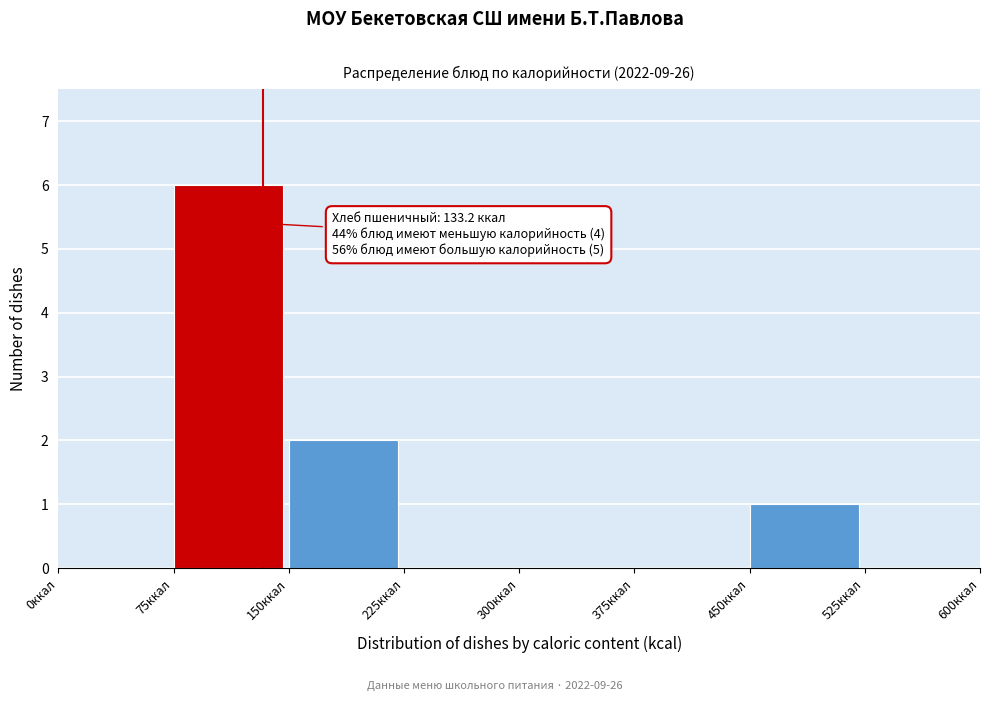

Over which range of the x-axis is the bar tallest?

75 to 150